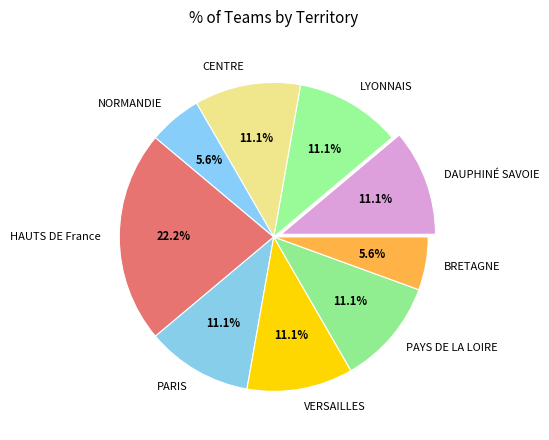

Which slice is the largest?

HAUTS DE France